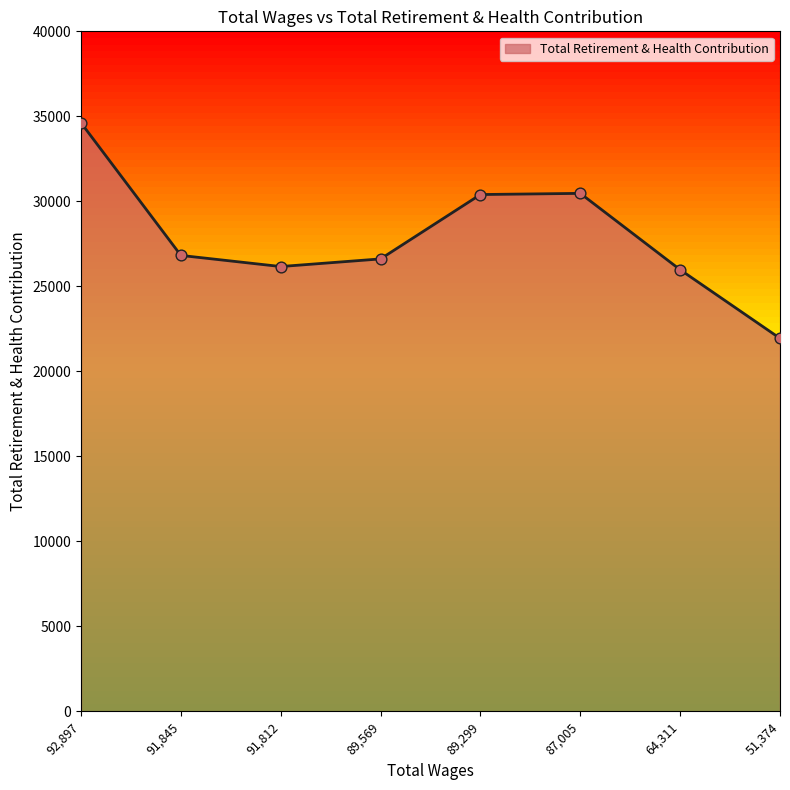

What is the change in value from 87,005 to 51,374?

-8529